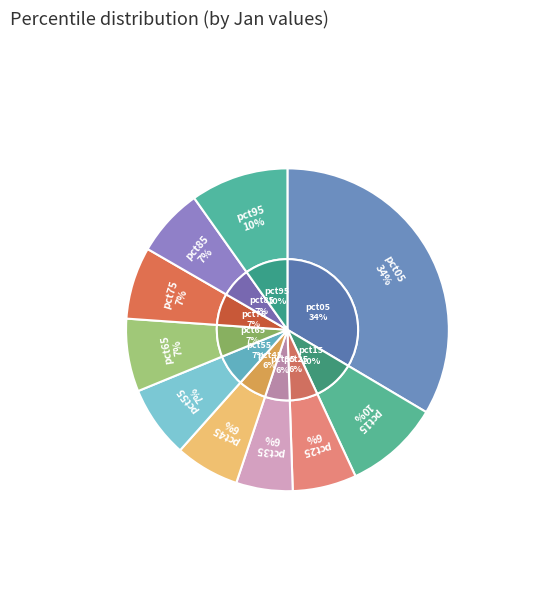

True or false: pct75 accounts for 7% of the total.

True